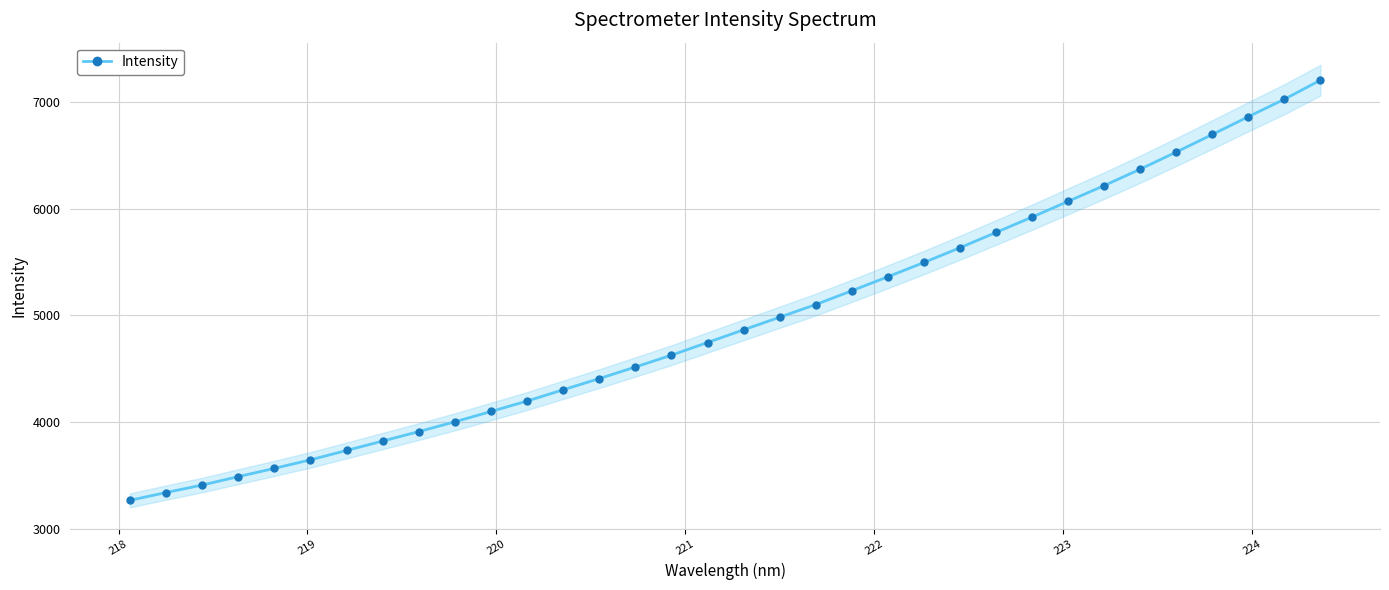

True or false: there are more than 2 points higher than both neighbors.

False